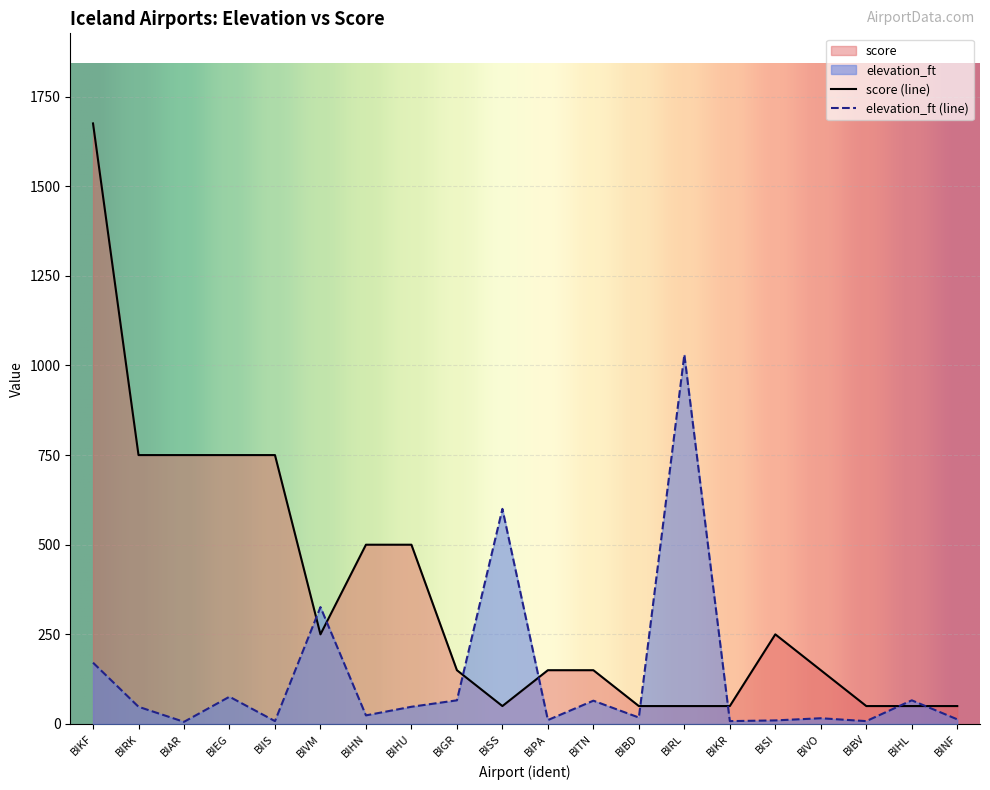

At which category does elevation_ft reach its first local valley?

BIAR